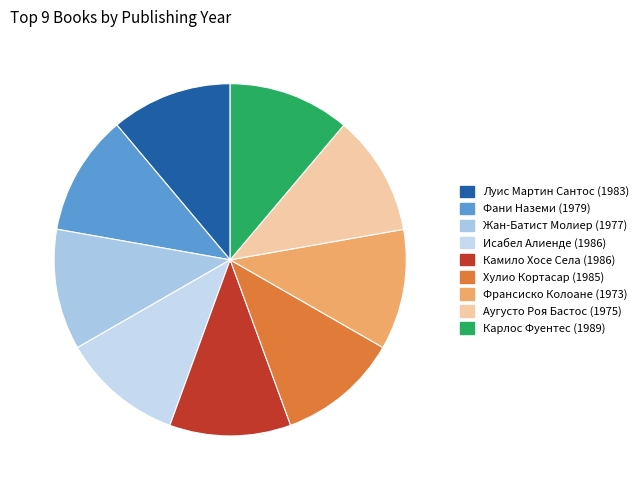

Count the number of slices in the pie.

9